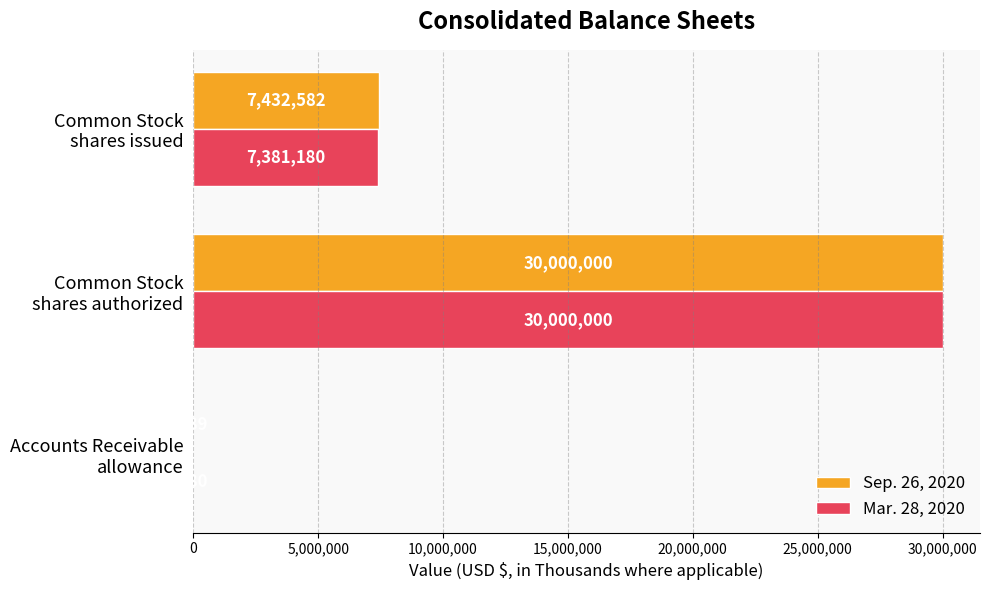

What is the maximum value for Sep. 26, 2020?

30000000